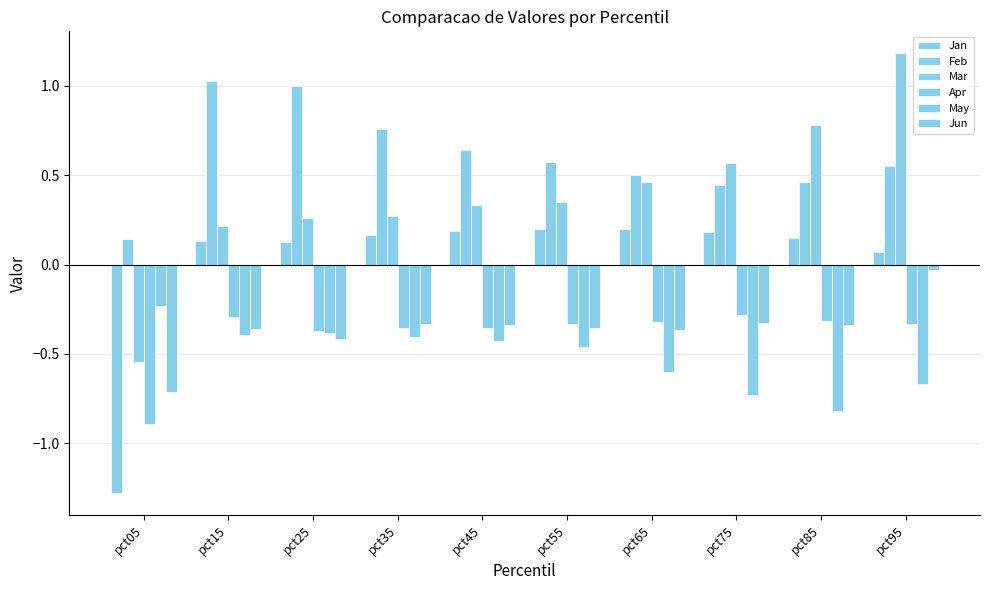

What is the total value across all series at pct85?

-0.1